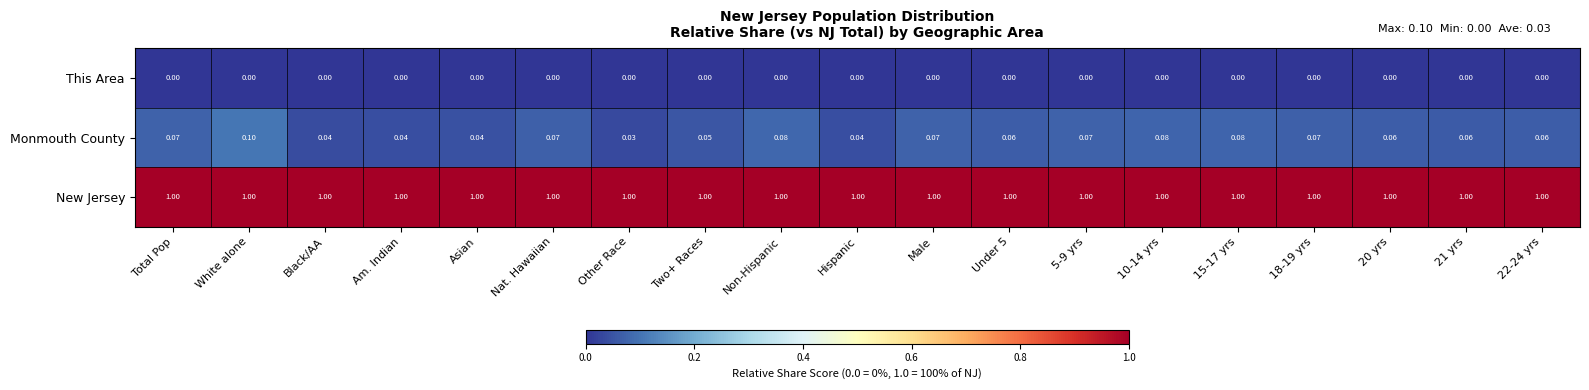

Which series has the widest spread of values?

Monmouth County